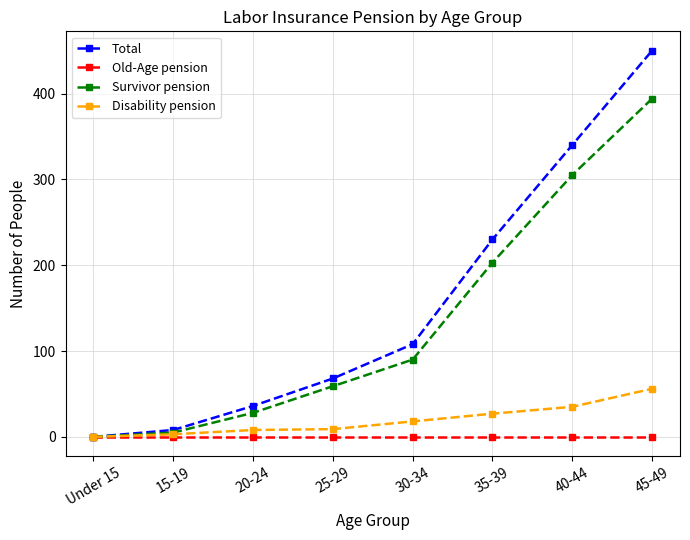

At which category is the sum across all series the highest?

45-49